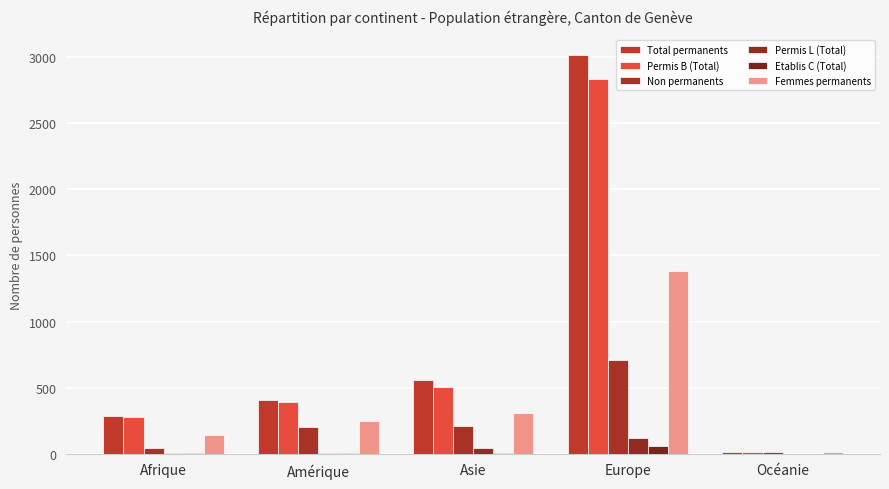

Count the number of data series in this chart.

6